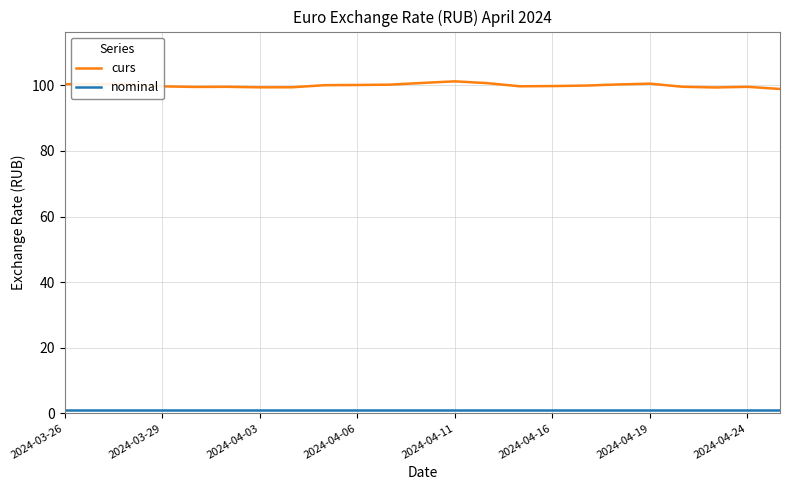

What is the minimum value for curs?

98.9